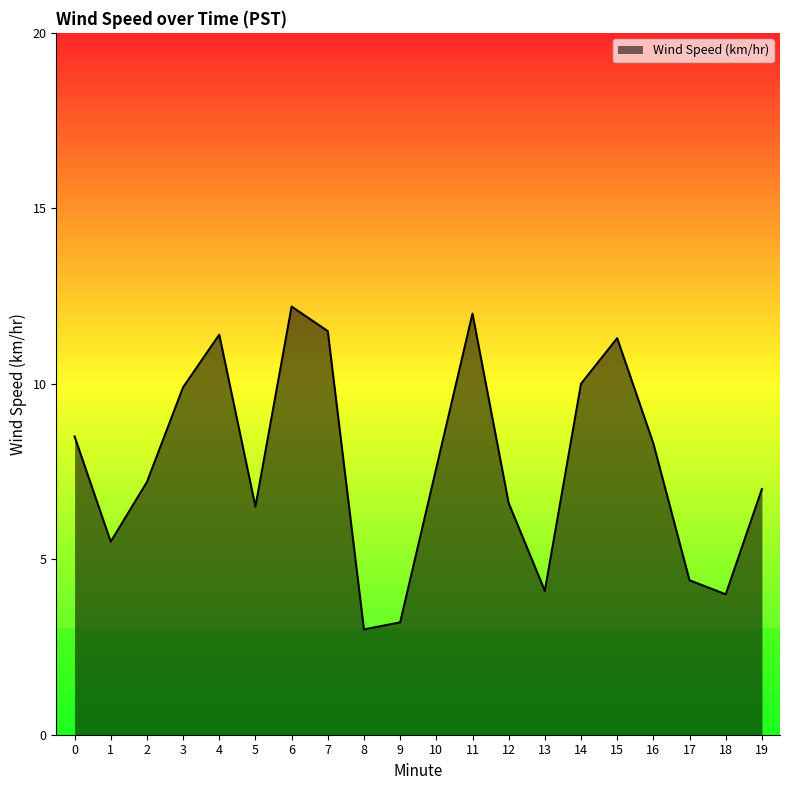

Reading left to right, extract all data points from this chart.

0=8.5	1=5.5	2=7.2	3=9.9	4=11.4	5=6.5	6=12.2	7=11.5	8=3.0	9=3.2	10=7.6	11=12.0	12=6.6	13=4.1	14=10.0	15=11.3	16=8.3	17=4.4	18=4.0	19=7.0